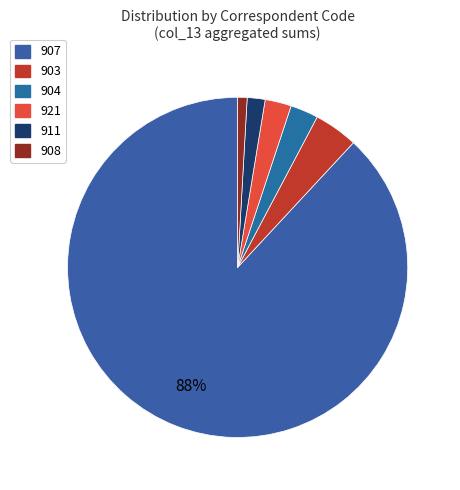

How many slices are in this pie chart?

6